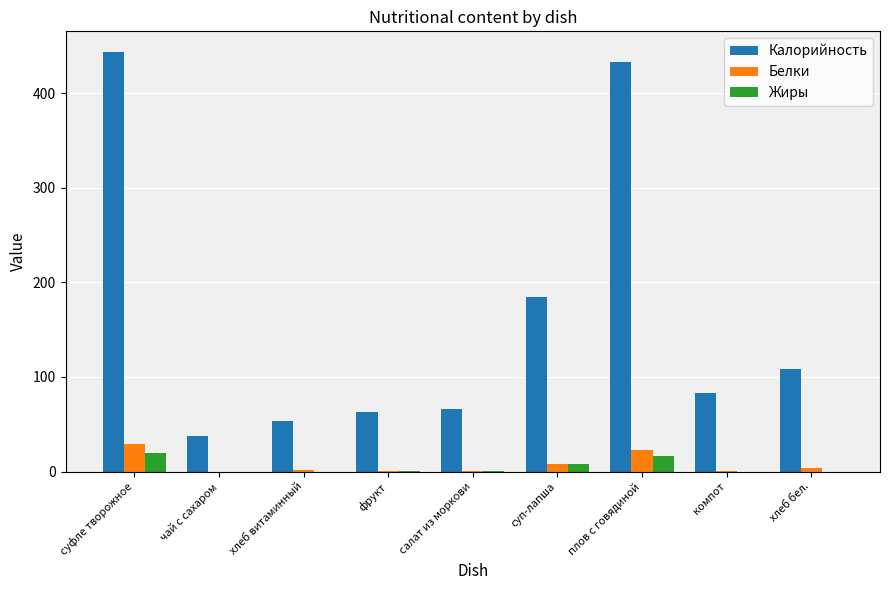

What is the average value of the Белки series?

7.6